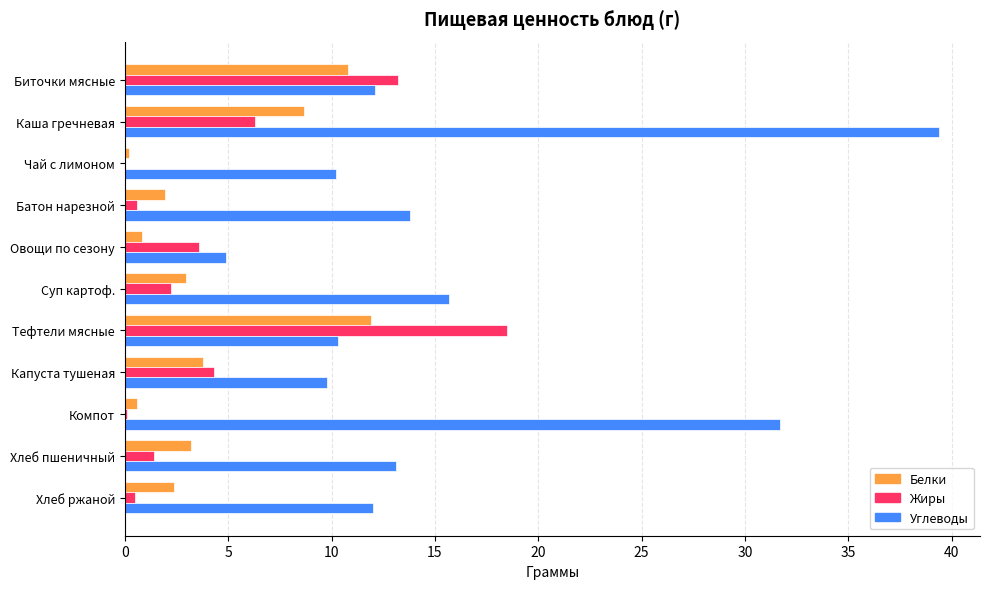

The Углеводы series shows 15.7 at Чай с лимоном. True or false?

False